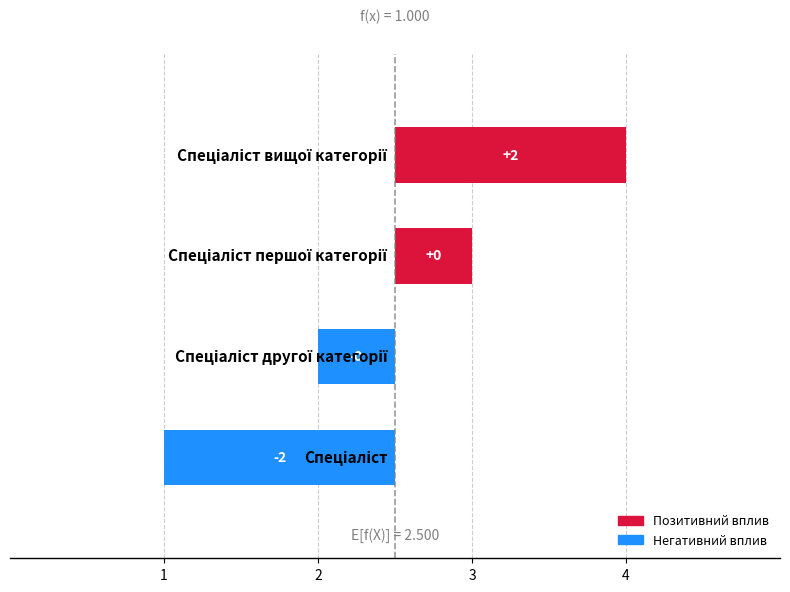

How many data points are less than 0?

2